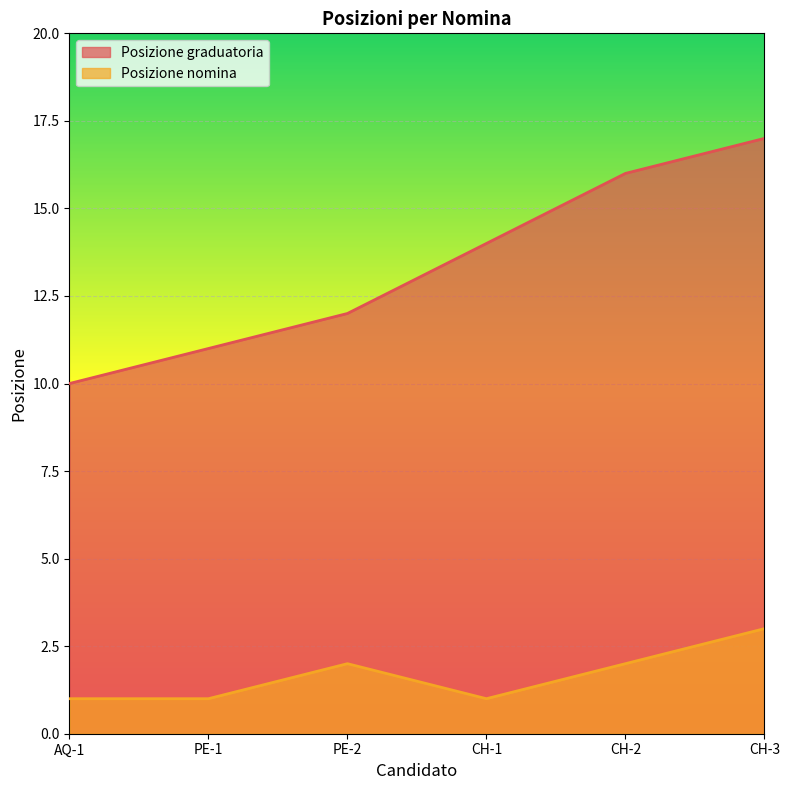

What is the spread (max minus min) of values at CH-1?

13